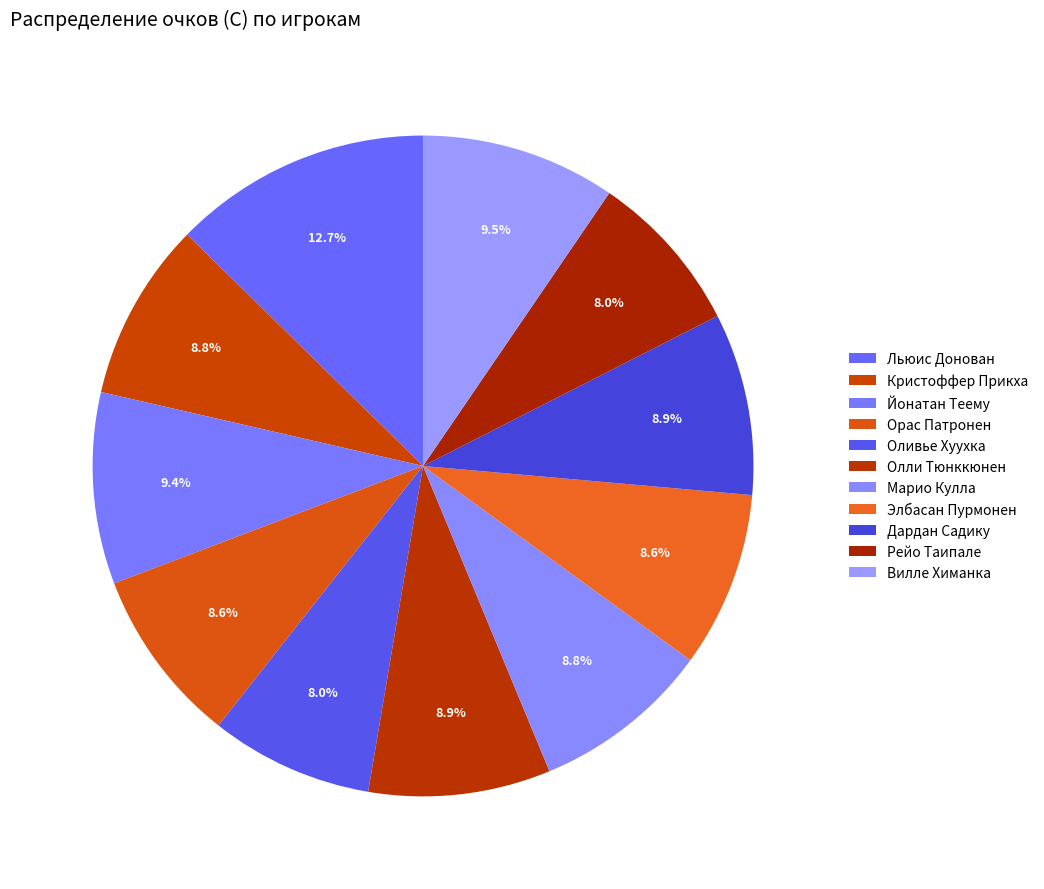

Which slice is the smallest?

Оливье Хуухка